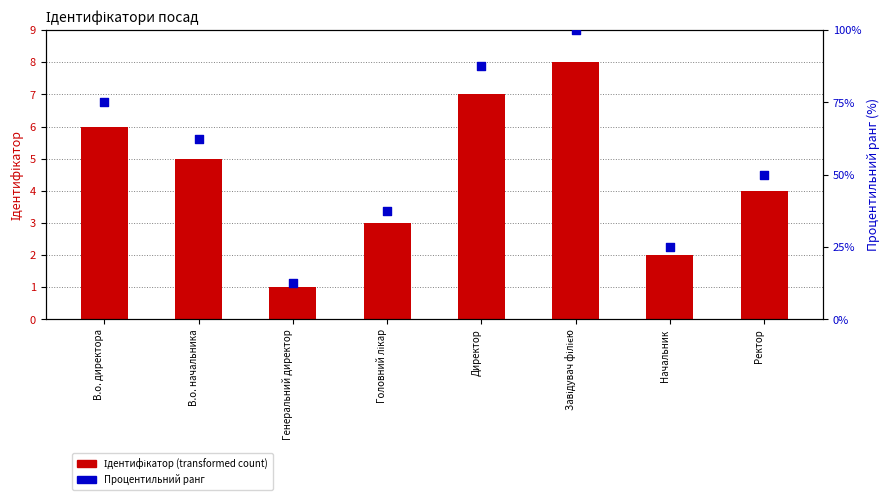

Is the value of Ідентифікатор at Директор greater than the value of Процентильний ранг at В.о. начальника?

No